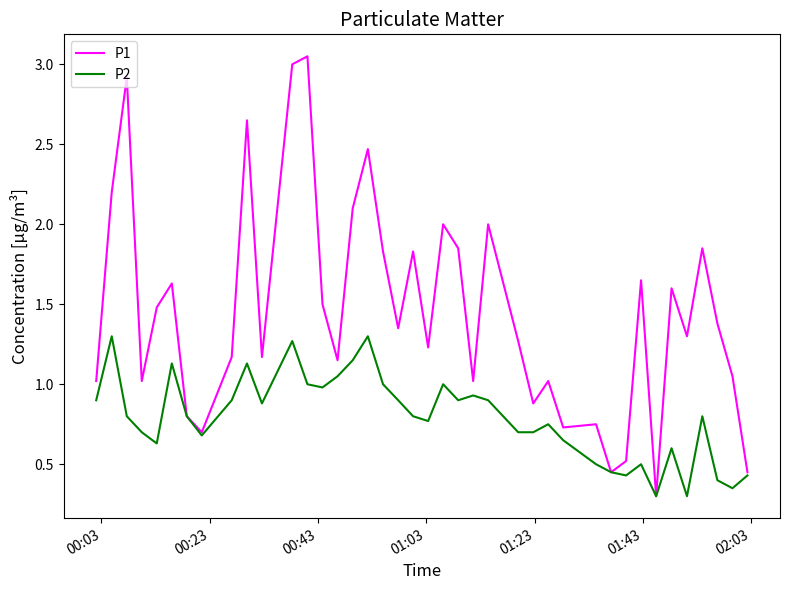

Rank the series by their average value, from highest to lowest.

P1, P2